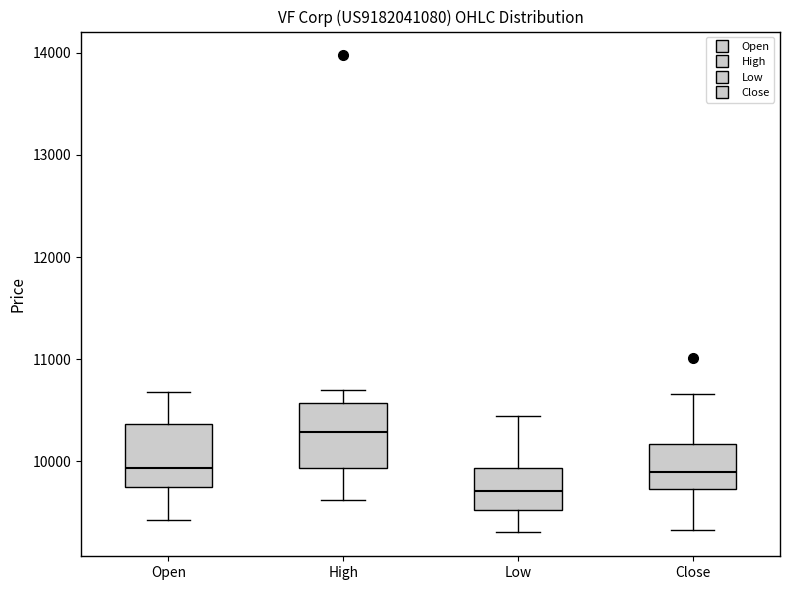

Which box has the lowest median line?

Low